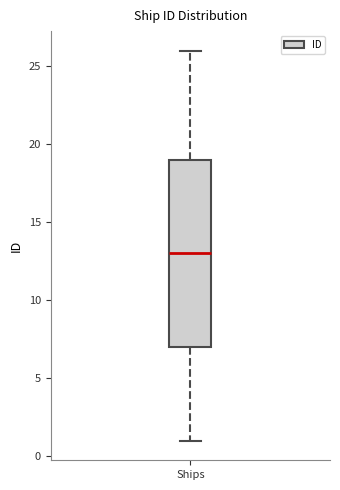

Transcribe this box plot: give where the median line is, the range the box spans, and where the two whiskers end, as read against the y-axis. The values are not printed on the chart, so give them approximately, as read against the axis.

median 13, box 7 to 19, whiskers 1 to 26